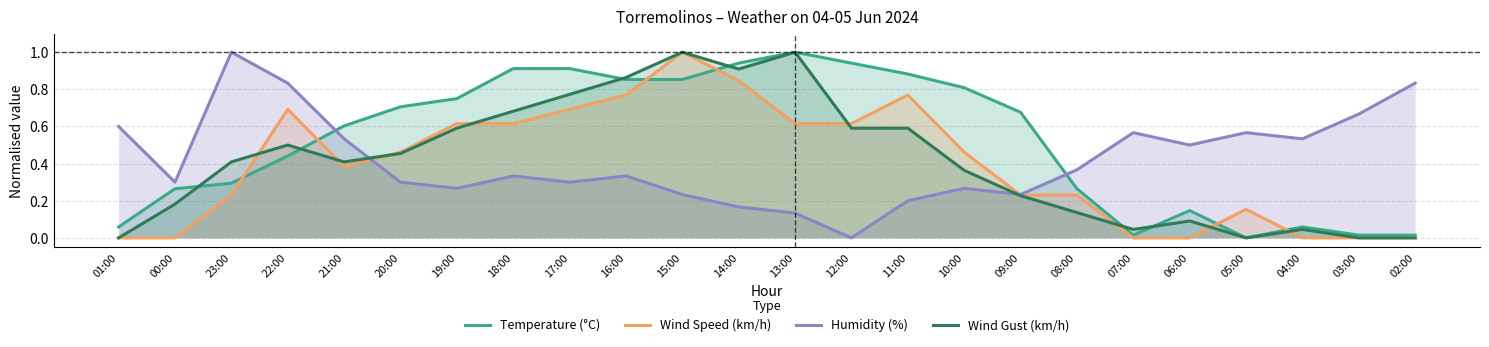

What is the difference between the maximum and minimum values in the Wind Speed (km/h) series?

1.0